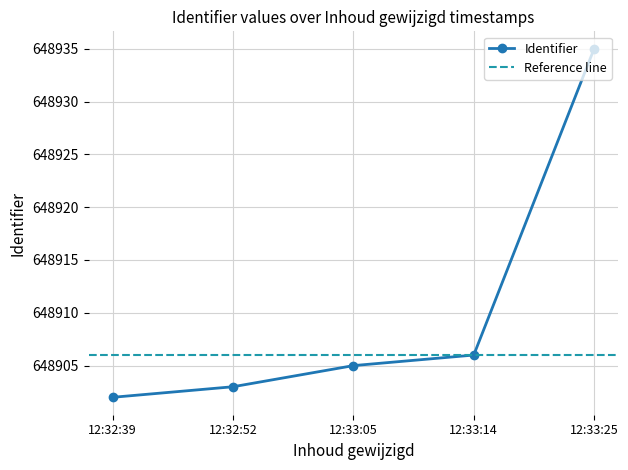

At which label is Identifier closest to 648918?

12:33:14